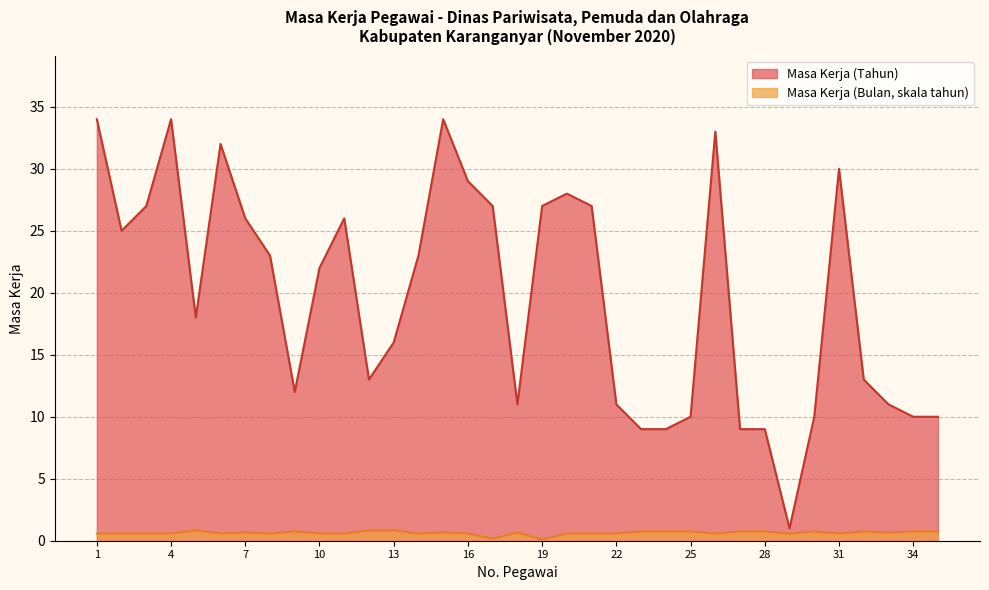

What is the difference between the maximum and second lowest values in the Masa Kerja (Tahun) series?

25.0